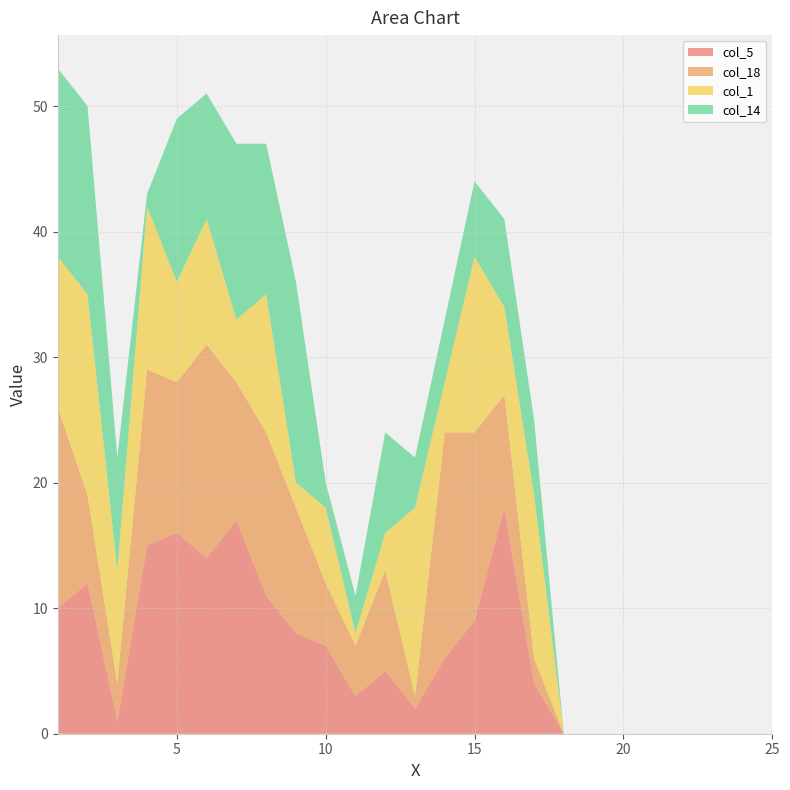

Reading left to right, what are all the values shown in this chart?

col_5: 1=10	2=12	3=1	4=15	5=16	6=14	7=17	8=11	9=8	10=7	11=3	12=5	13=2	14=6	15=9	16=18	17=4	18=0	19=0	20=0	21=0	22=0	23=0	24=0	25=0
col_18: 1=16	2=7	3=3	4=14	5=12	6=17	7=11	8=13	9=10	10=5	11=4	12=8	13=1	14=18	15=15	16=9	17=2	18=0	19=0	20=0	21=0	22=0	23=0	24=0	25=0
col_1: 1=12	2=16	3=9	4=13	5=8	6=10	7=5	8=11	9=2	10=6	11=1	12=3	13=15	14=4	15=14	16=7	17=13	18=0	19=0	20=0	21=0	22=0	23=0	24=0	25=0
col_14: 1=15	2=15	3=9	4=1	5=13	6=10	7=14	8=12	9=16	10=2	11=3	12=8	13=4	14=5	15=6	16=7	17=6	18=0	19=0	20=0	21=0	22=0	23=0	24=0	25=0